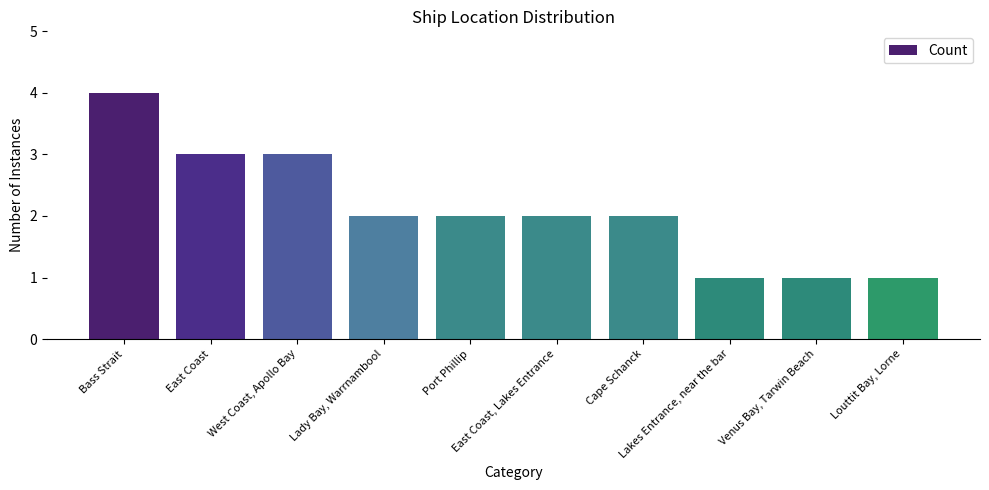

What is the change in value from East Coast to Port Phillip?

-1